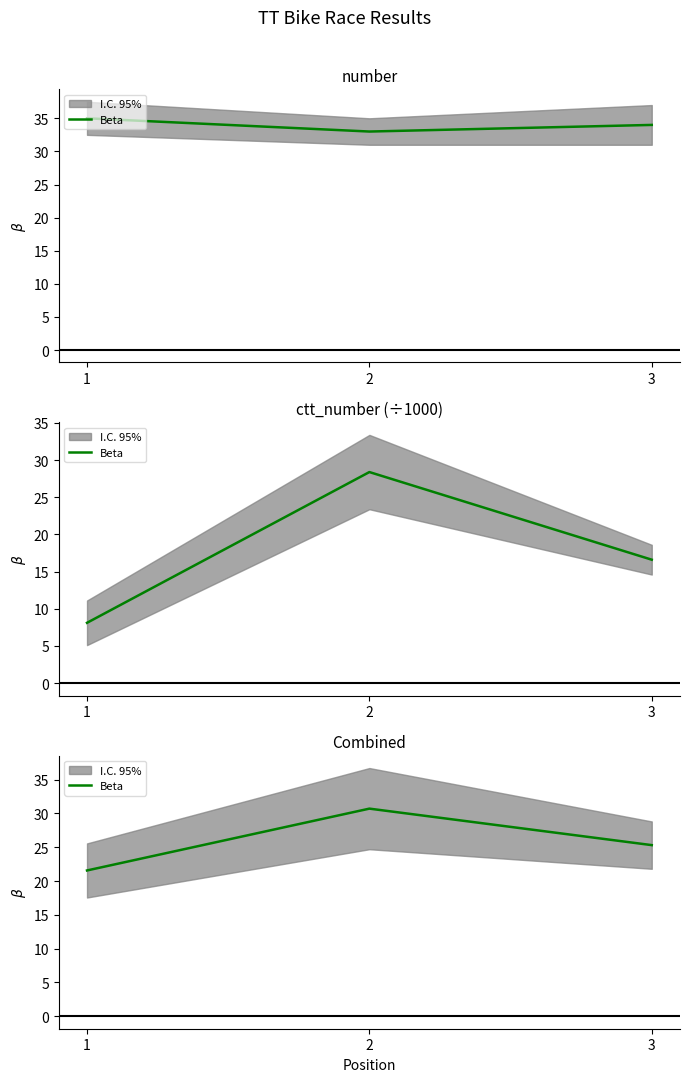

Rank the categories by value from lowest to highest.

1, 3, 2